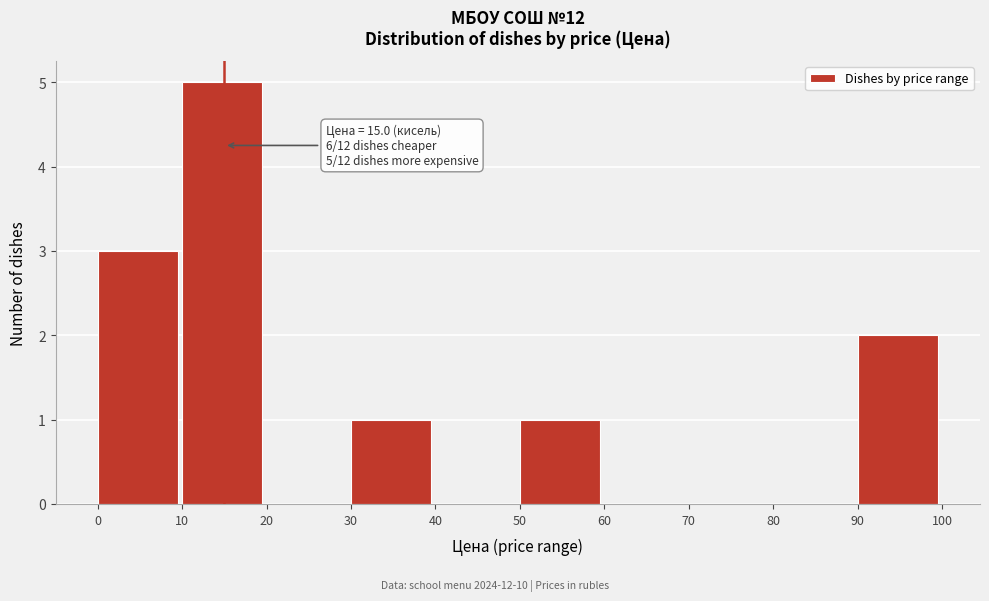

Which range on the x-axis has the tallest bar?

10 to 20